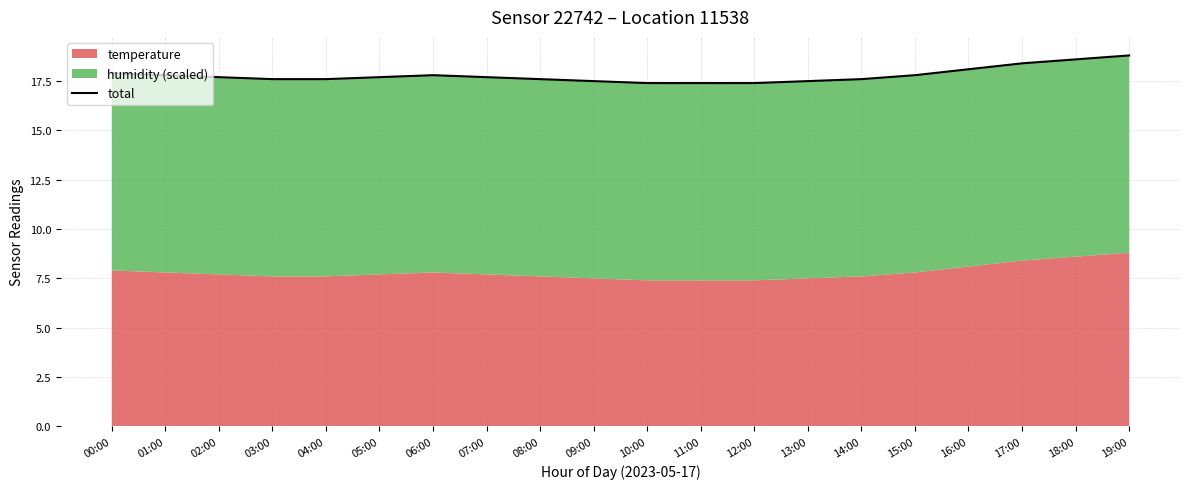

What is the difference between the maximum and minimum values?

1.4